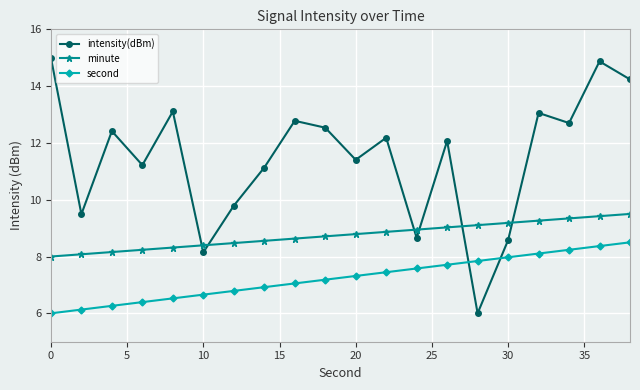

How many categories are shown in the chart?

20